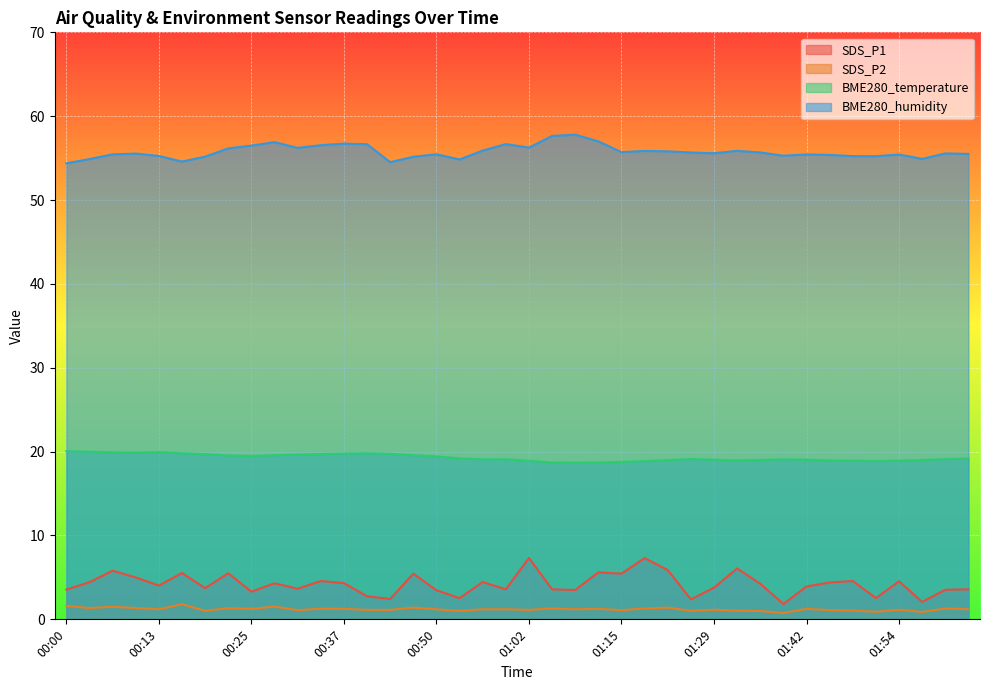

Which series has the widest spread of values?

SDS_P1